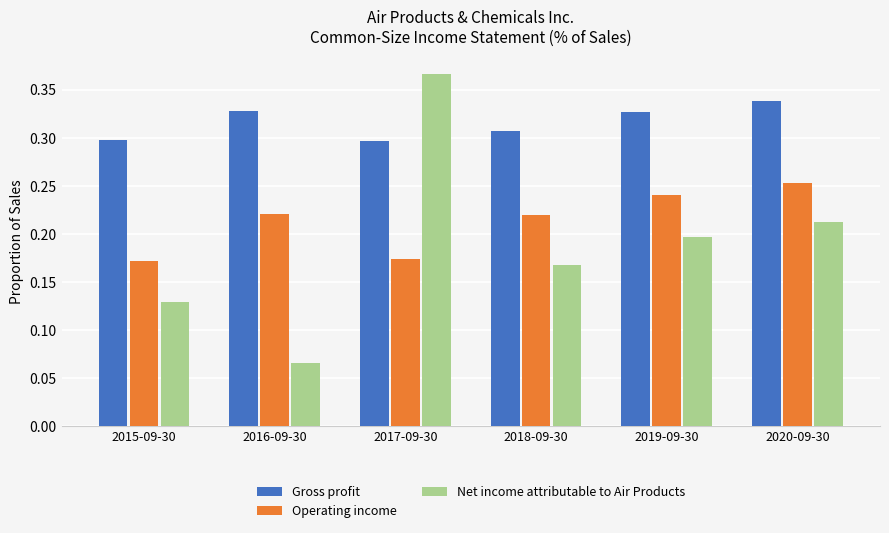

How many Gross profit values are between 0 and 1?

6